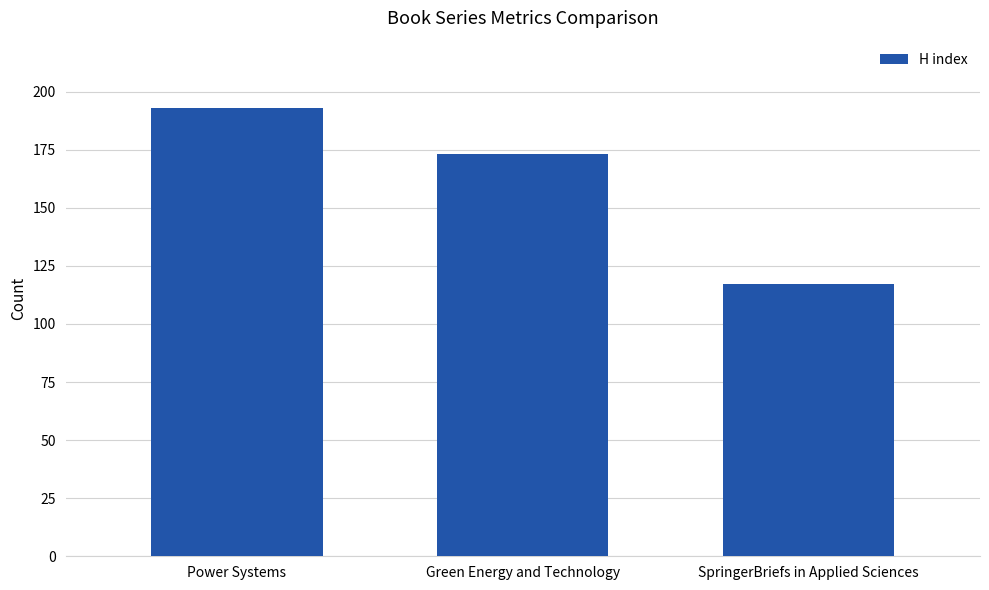

The value at Green Energy and Technology is 104. True or false?

False